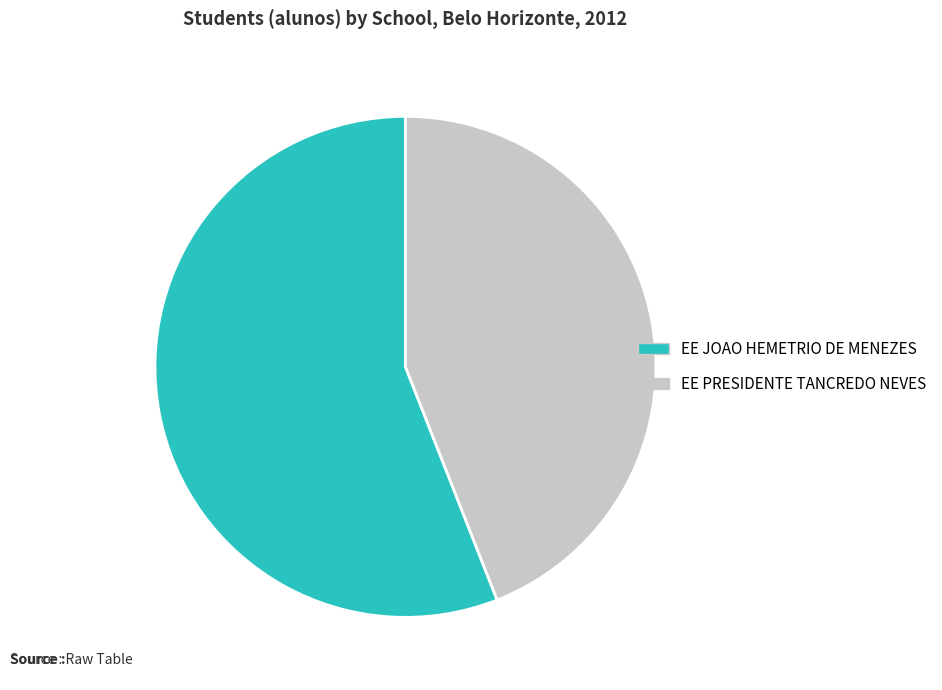

Count the number of slices in the pie.

2